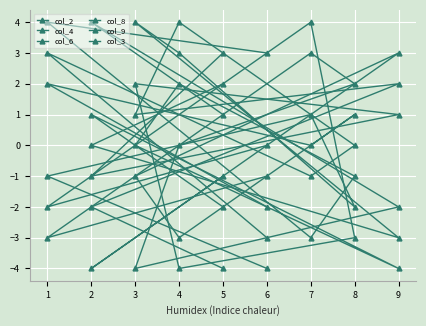

Count the col_9 values in the range -2 to 2.

5